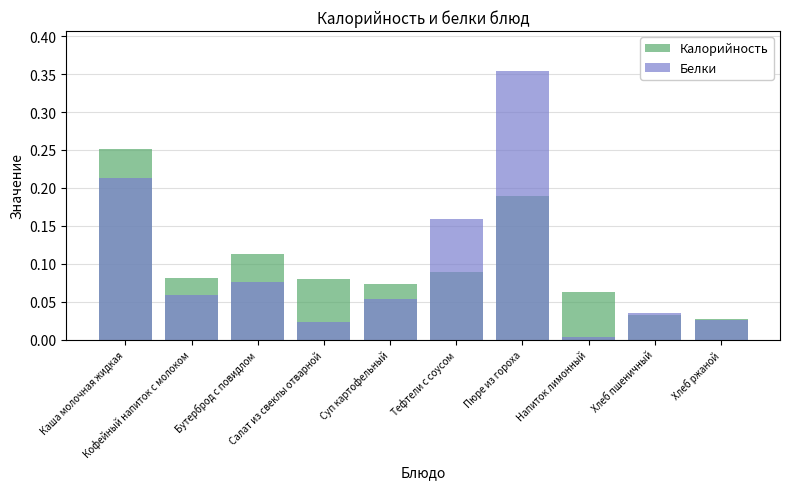

Which series has the largest range (max minus min)?

Белки